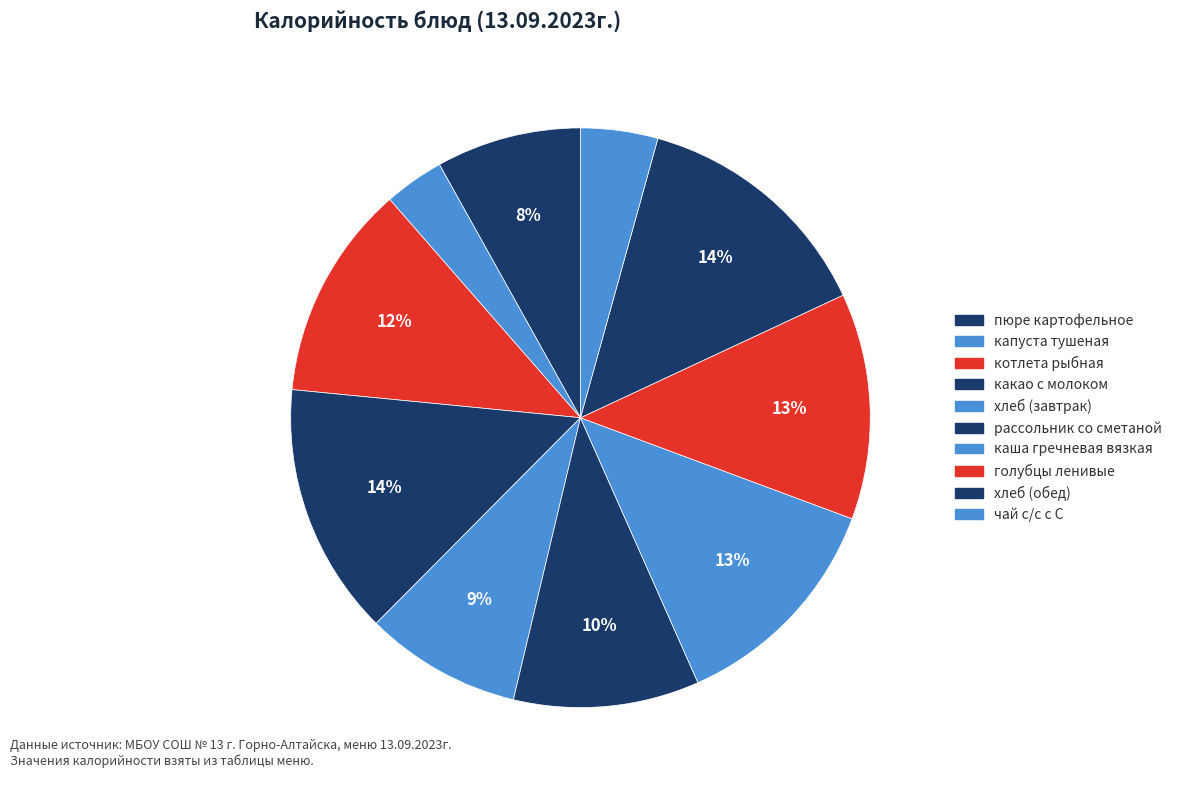

Count the number of slices in the pie.

10